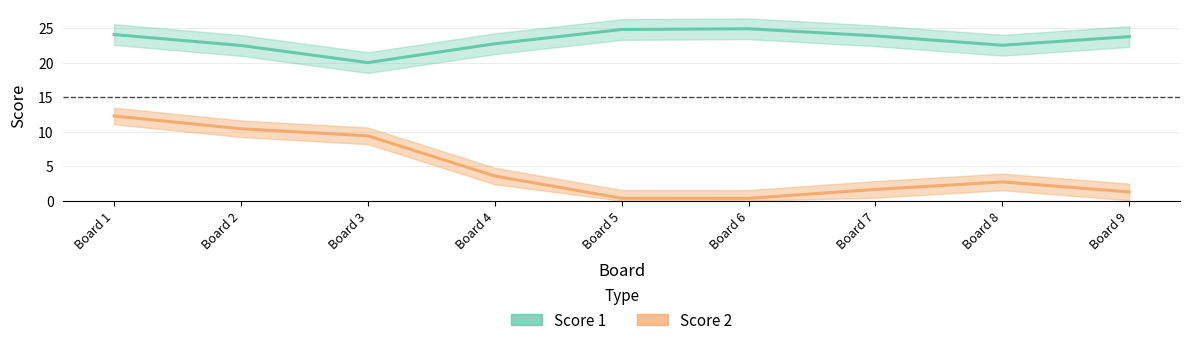

What is the value of the Score 1 point at the 6th from the left?

24.9